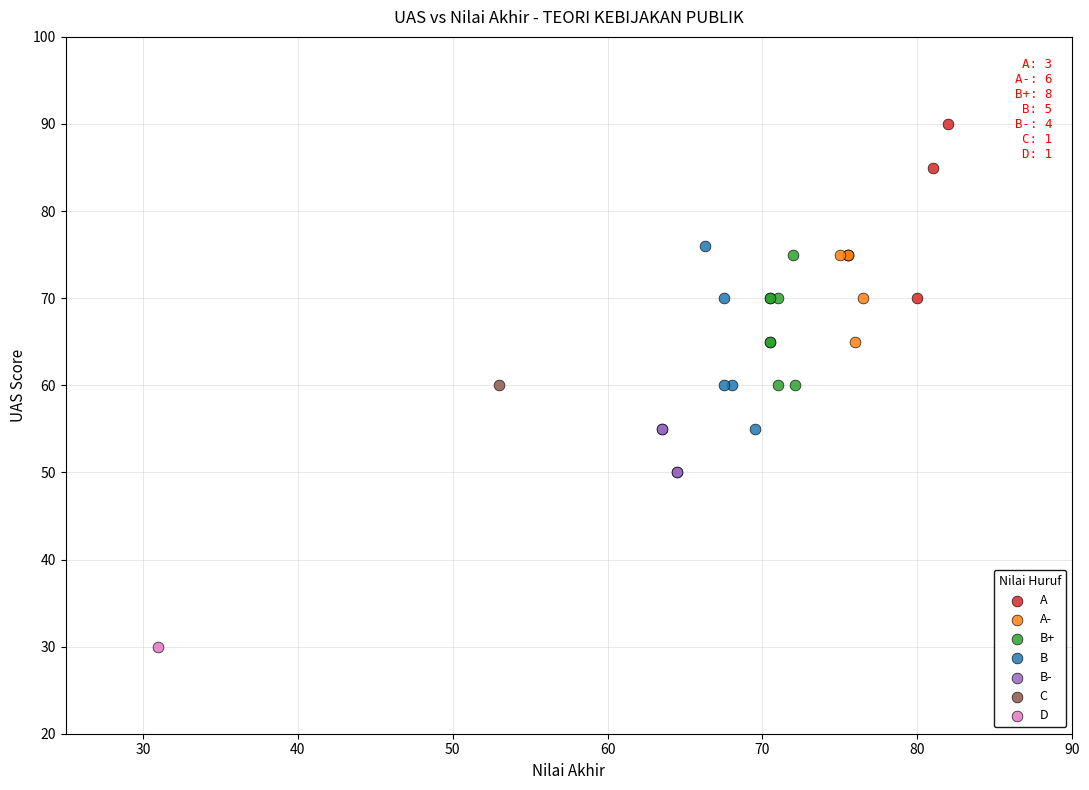

Which series contains the lowest Y value?

D